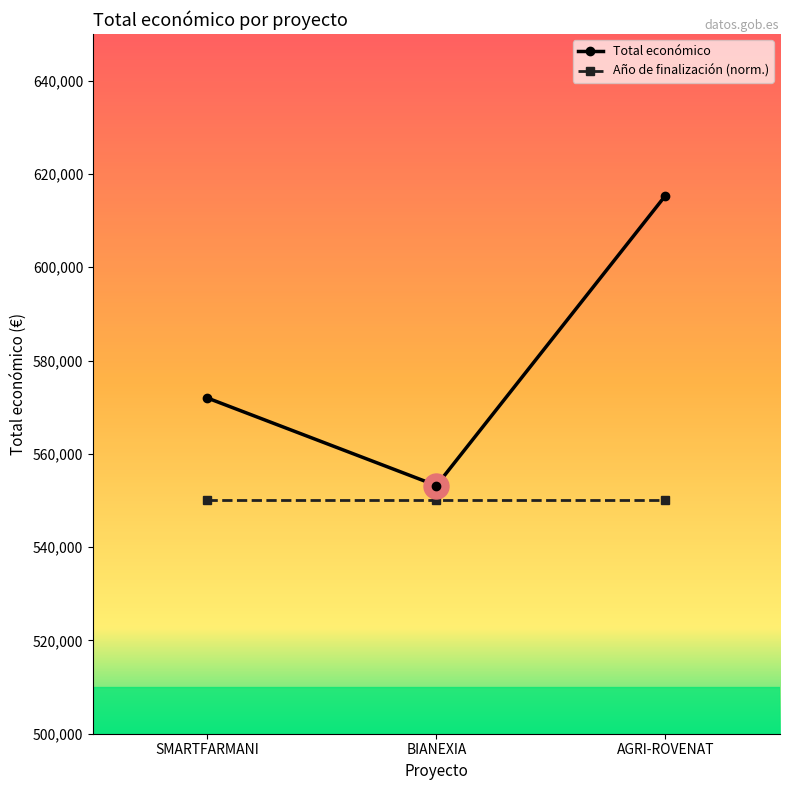

List the series in order of their overall mean, lowest first.

Año de finalización (norm.), Total económico